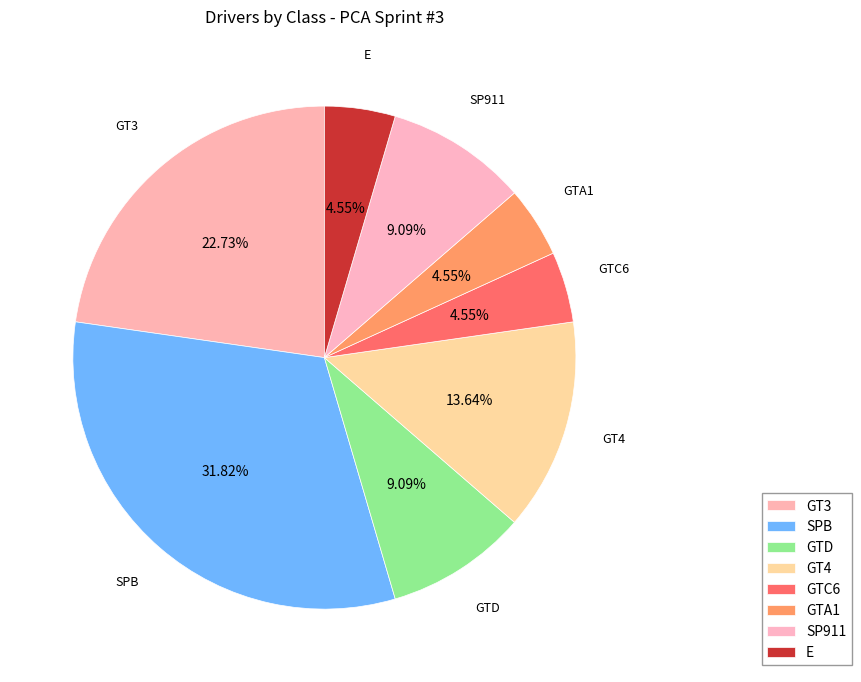

How many slices are in this pie chart?

8